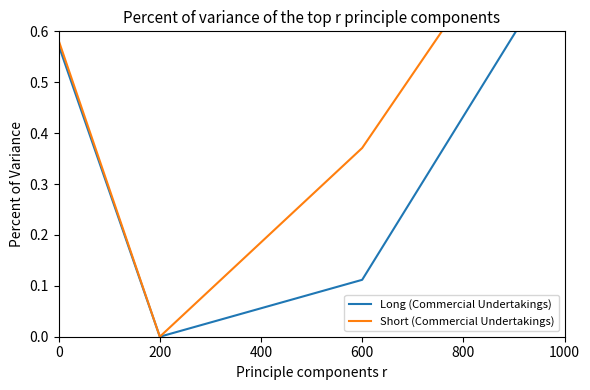

How many values in Long (Commercial Undertakings) are above zero?

3